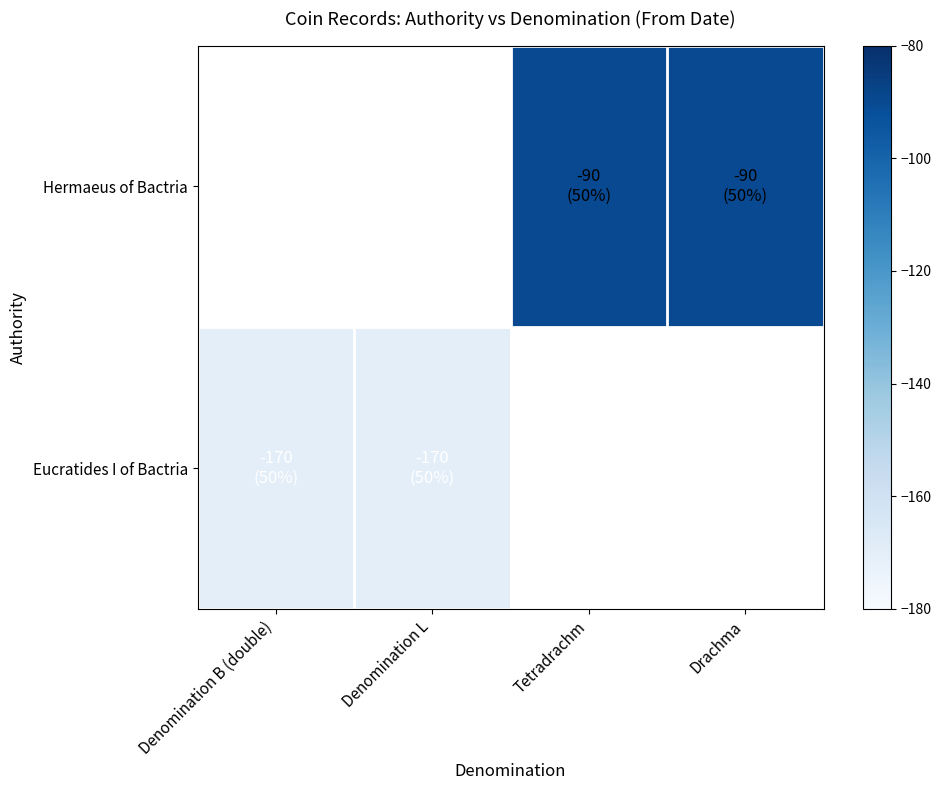

At which label does Hermaeus of Bactria reach its peak?

Denomination B (double)